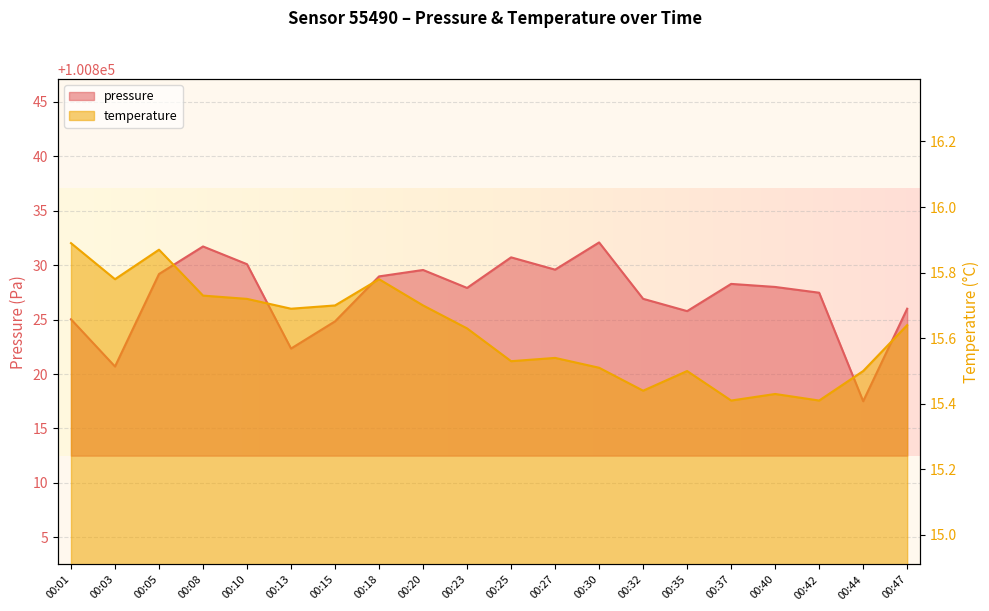

How many lines are shown in the chart?

2